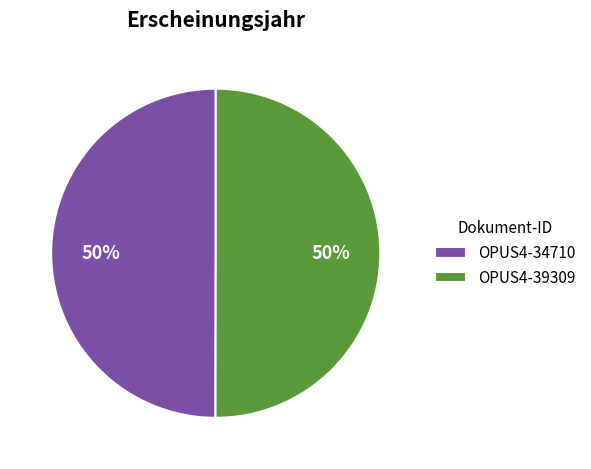

How many slices are in this pie chart?

2